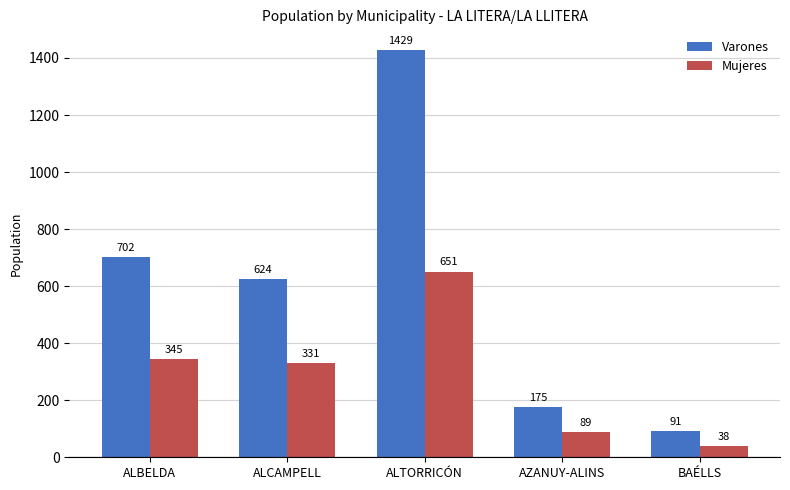

What is the approximate value of Mujeres at ALTORRICÓN, to the nearest 100?

700